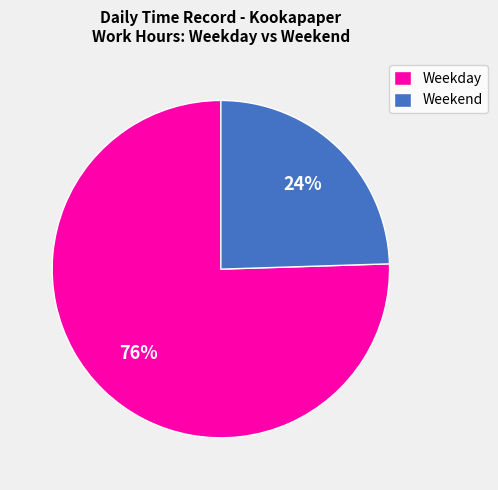

How many slices are in this pie chart?

2